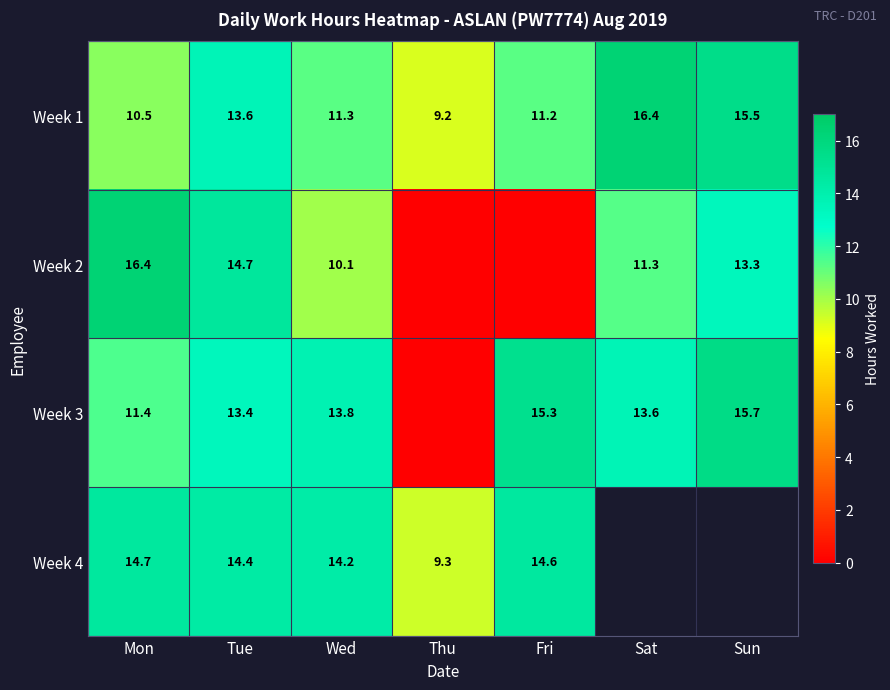

Is the value of Week 1 at Fri greater than the value of Week 4 at Tue?

No